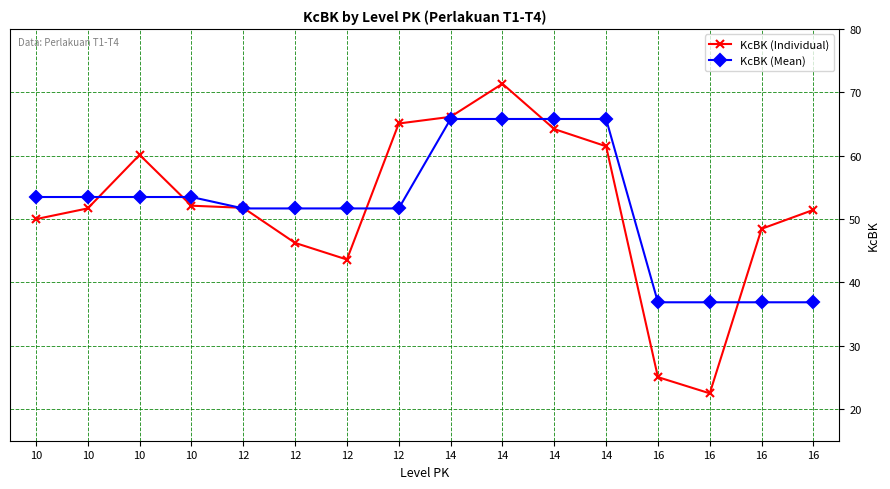

True or false: KcBK (Mean) has a value of 58.9 at 16.

False